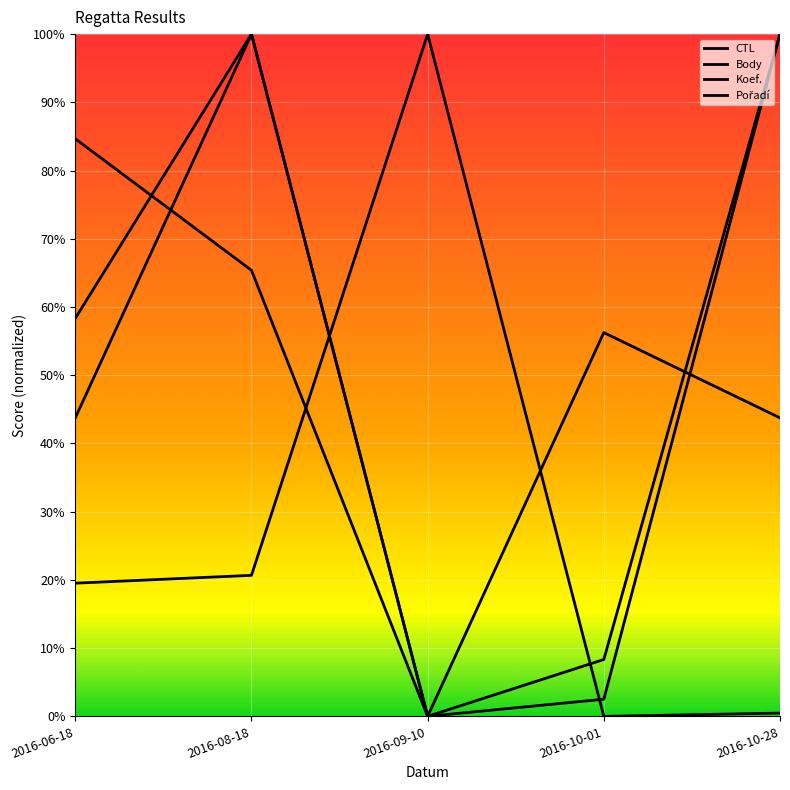

Which series has the largest total across all categories?

Koef.